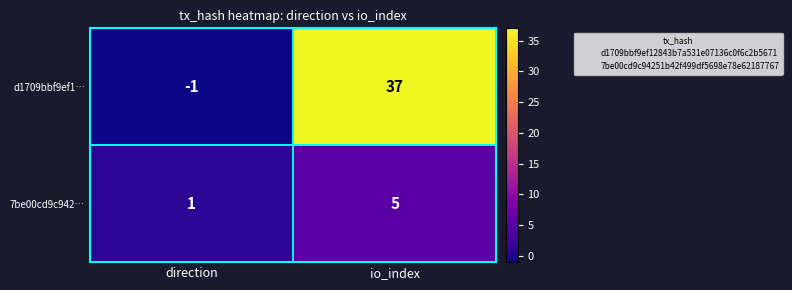

How many categories are shown in the chart?

2